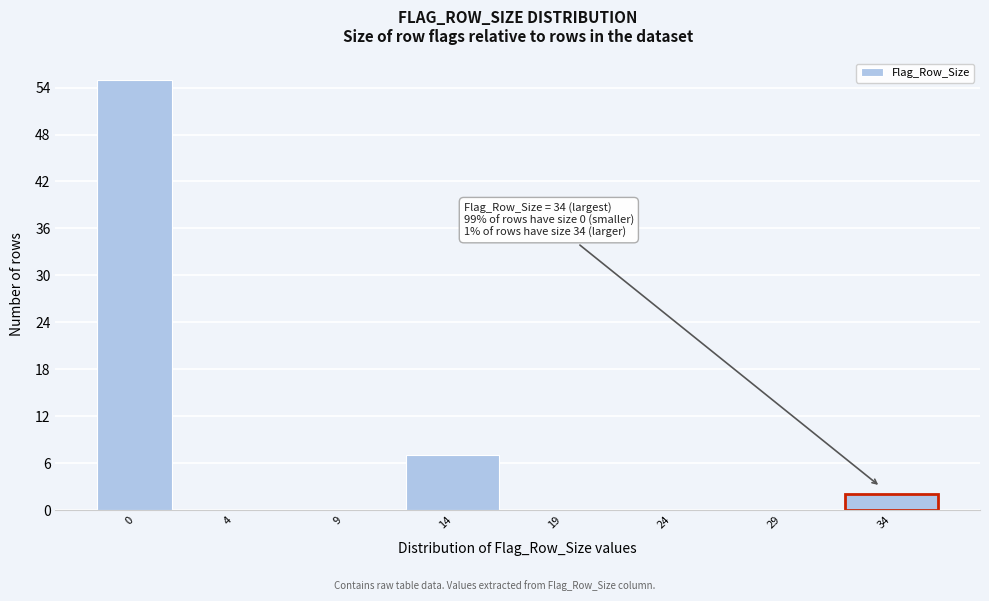

Reading left to right, extract all data points from this chart.

0=55	4=0	9=0	14=7	19=0	24=0	29=0	34=2